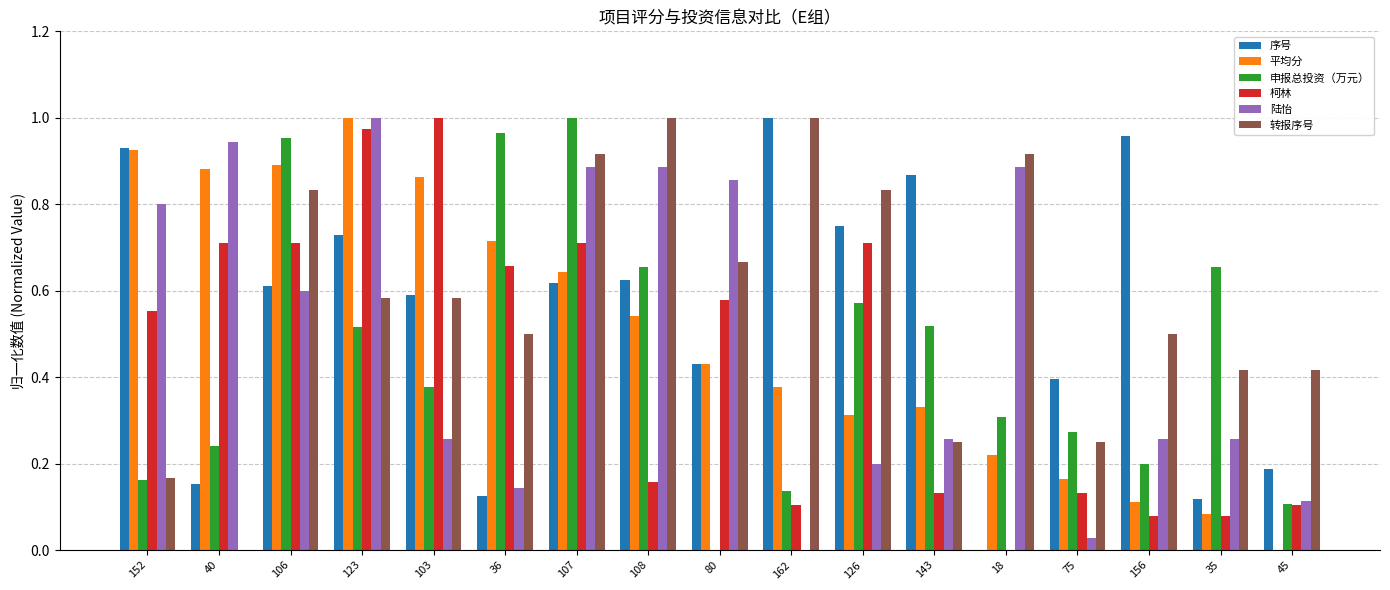

At which label does 平均分 reach its peak?

123